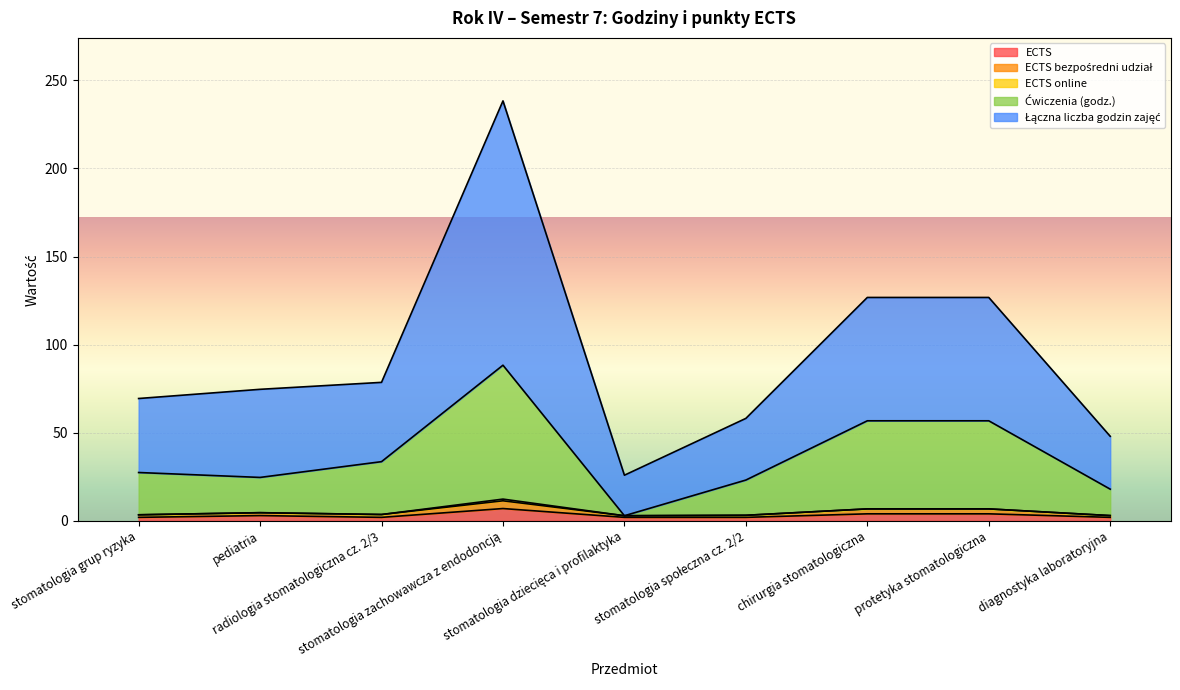

At how many categories does at least one series exceed 85?

3